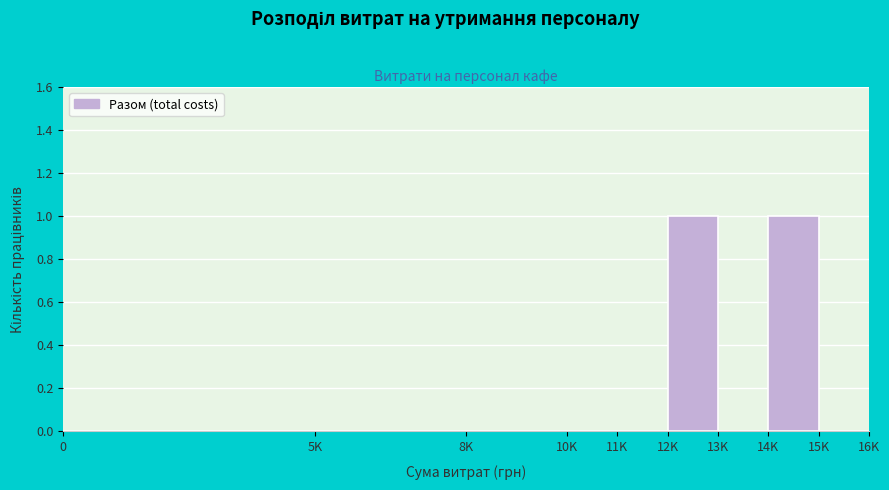

Reading left to right, what are all the values shown in this chart?

0=0	5K=0	8K=0	10K=0	11K=0	12K=1	13K=0	14K=1	15K=0